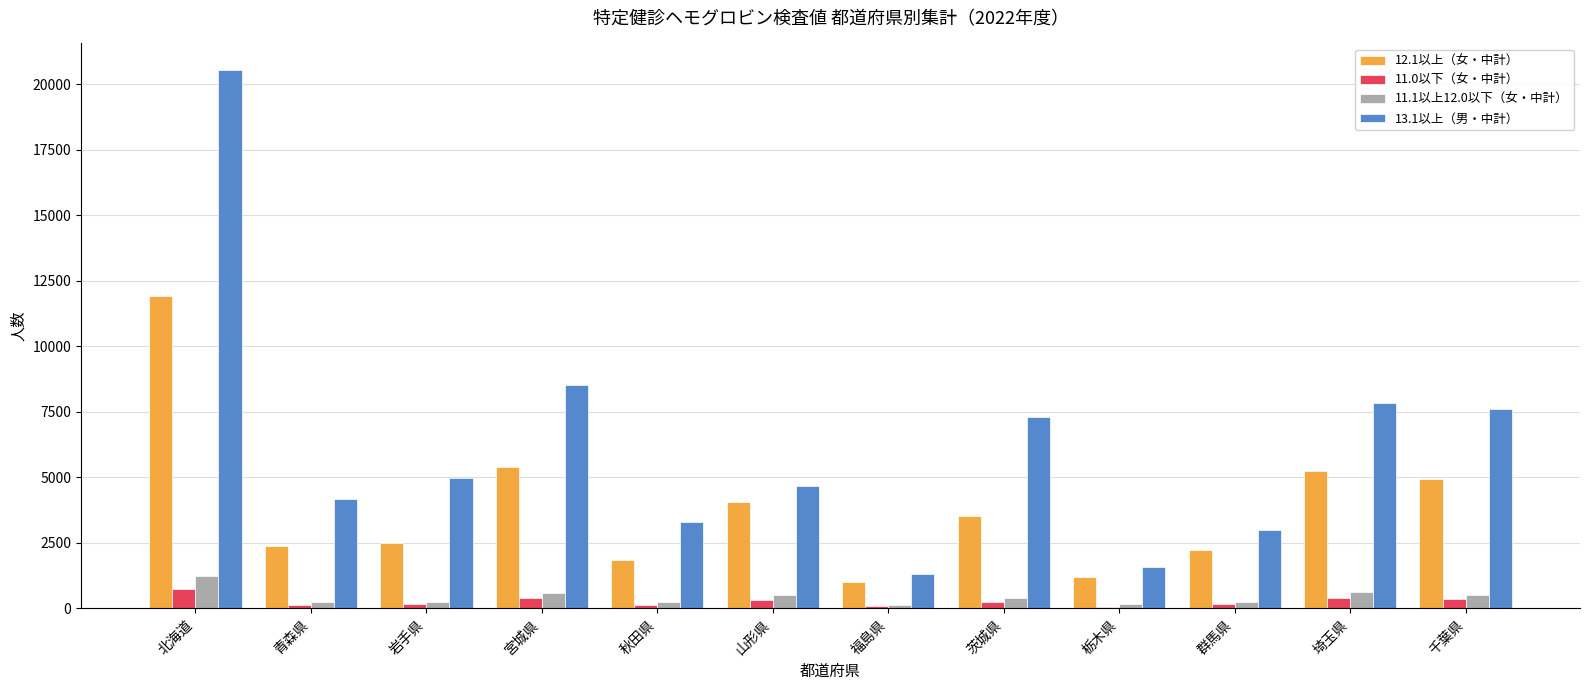

How many data points does each series have?

12